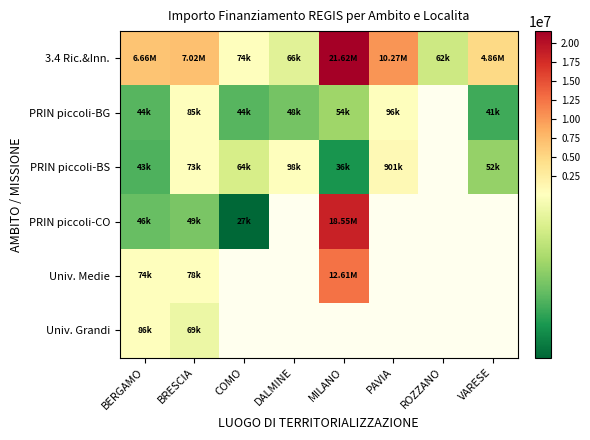

What is the minimum value shown in the chart?

27342.9